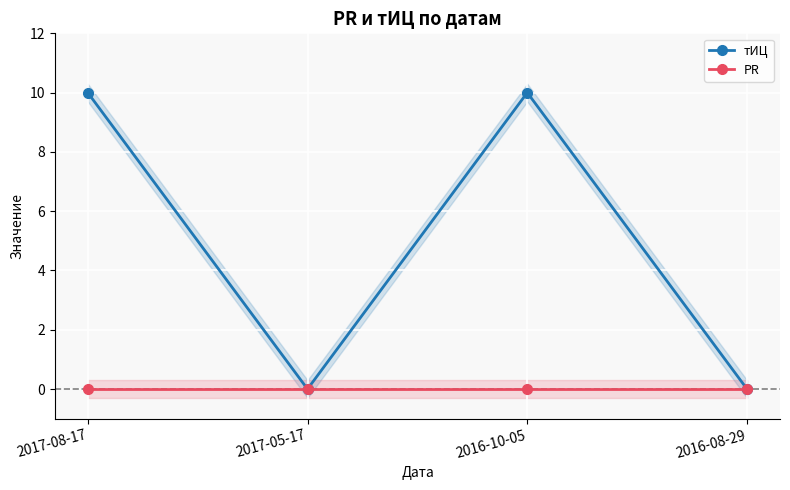

True or false: тИЦ and PR intersect in this chart.

False